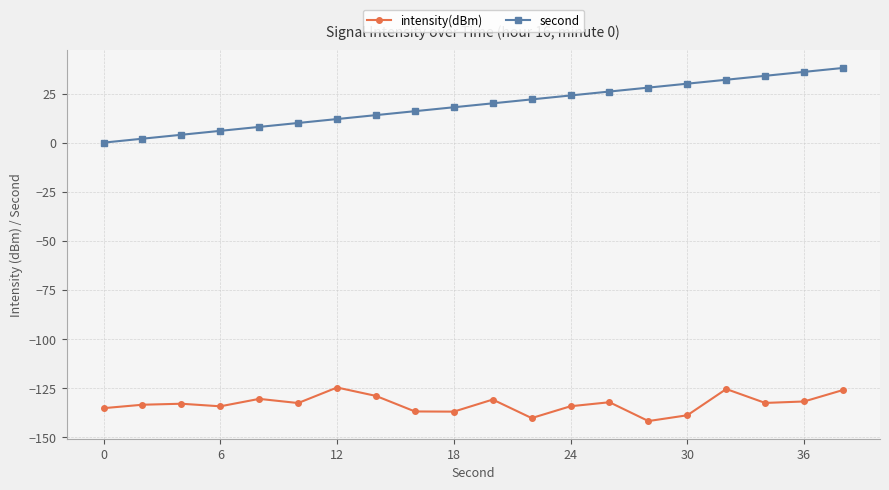

What is the minimum value for intensity(dBm)?

-141.7